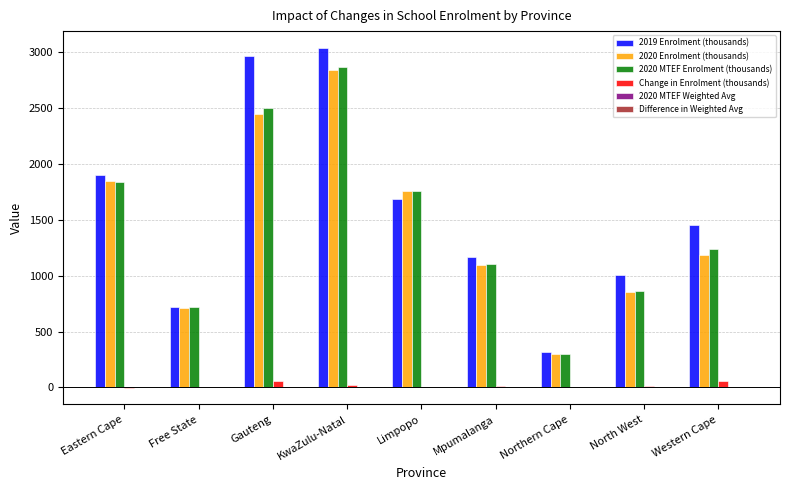

At which category is the sum across all series the highest?

KwaZulu-Natal